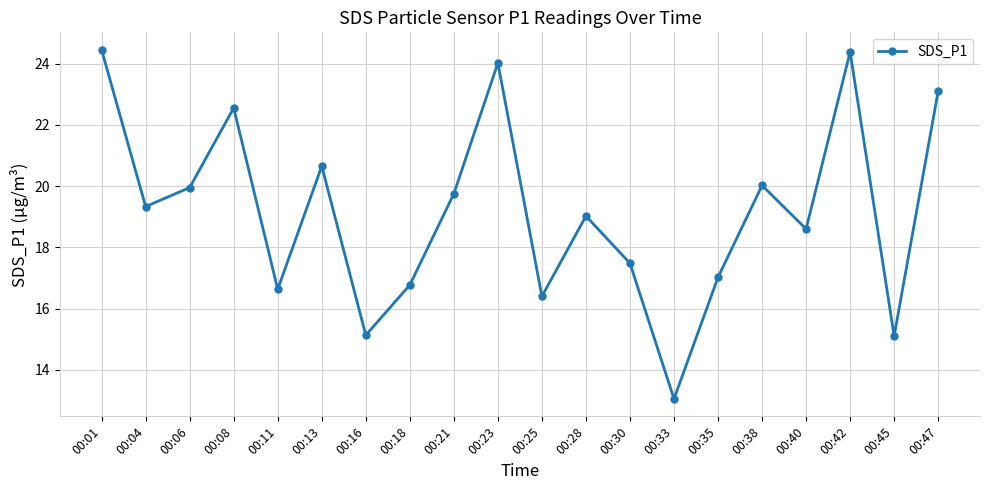

What is the minimum value shown in the chart?

13.1